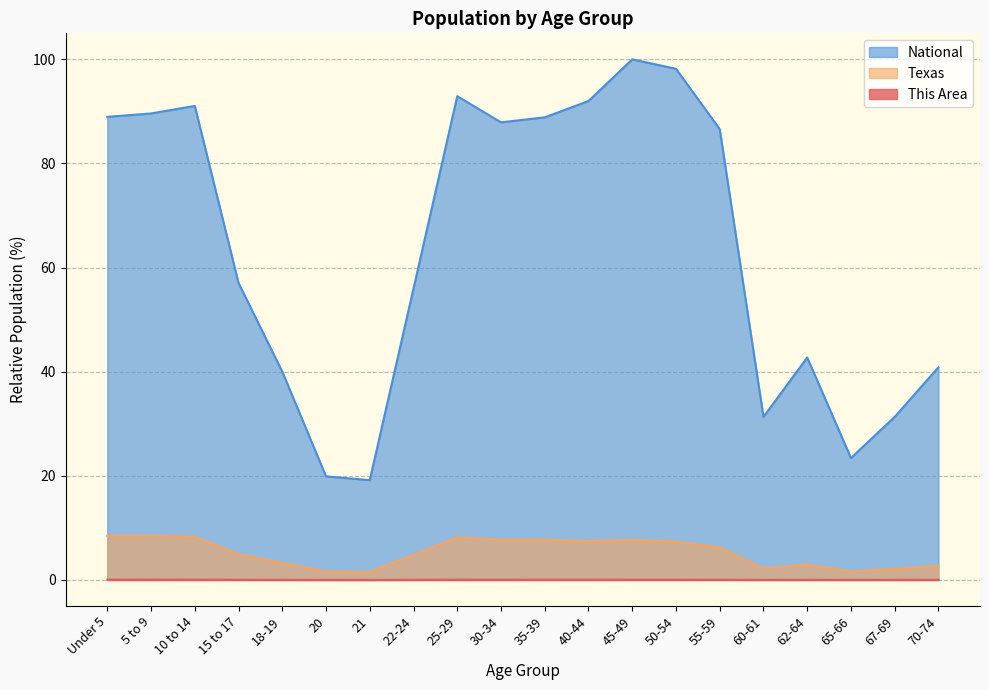

Reading left to right, extract all data points from this chart.

This Area: 0.1	0.1	0.1	0.0	0.0	0.0	0.0	0.0	0.1	0.1	0.0	0.0	0.0	0.0	0.0	0.0	0.0	0.0	0.0	0.0
Texas: 8.5	8.5	8.3	5.0	3.3	1.6	1.6	4.8	8.2	7.8	7.8	7.5	7.8	7.4	6.3	2.2	3.0	1.6	2.1	2.7
National: 89.0	89.6	91.1	57.0	40.0	19.9	19.2	56.0	92.9	87.9	88.9	92.0	100.0	98.2	86.6	31.3	42.7	23.4	31.3	40.9